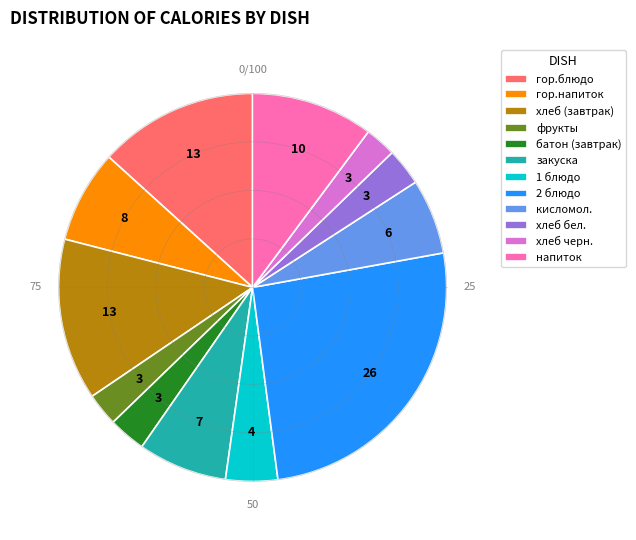

Between напиток and гор.блюдо, which is larger?

гор.блюдо